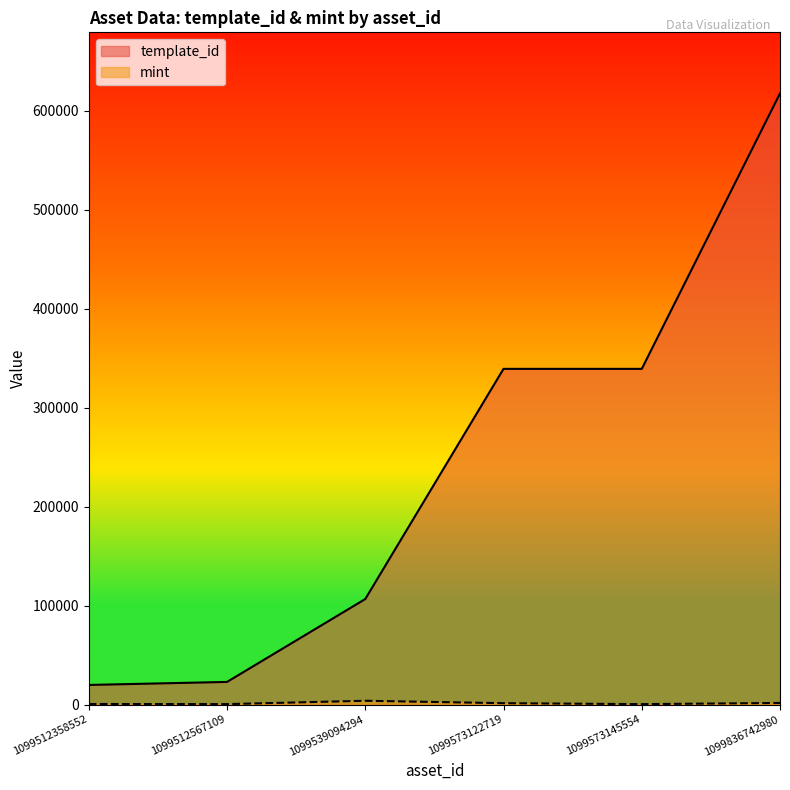

List the series in order of their peak value, lowest first.

mint, template_id